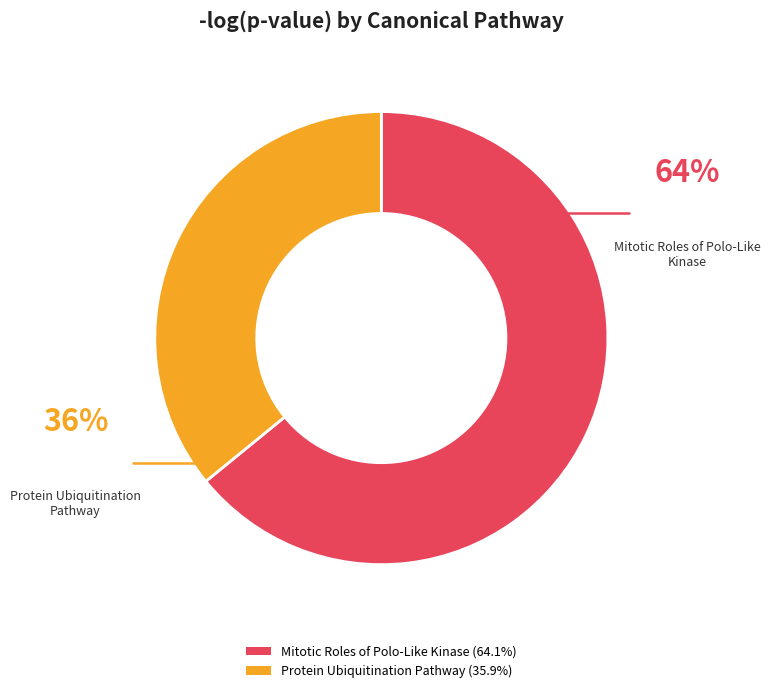

Is there any slice that represents more than half of the pie?

Yes